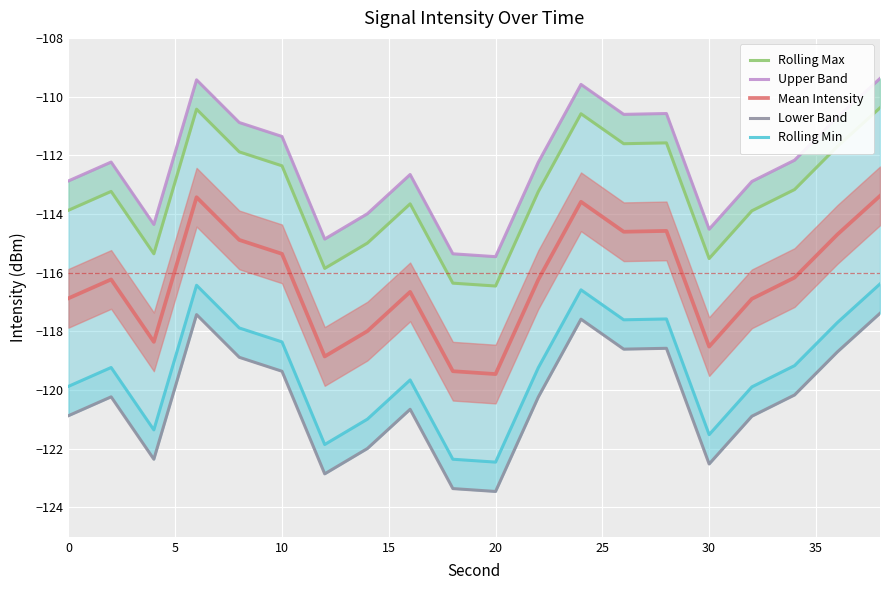

What is the average value of the Lower Band series?

-120.3